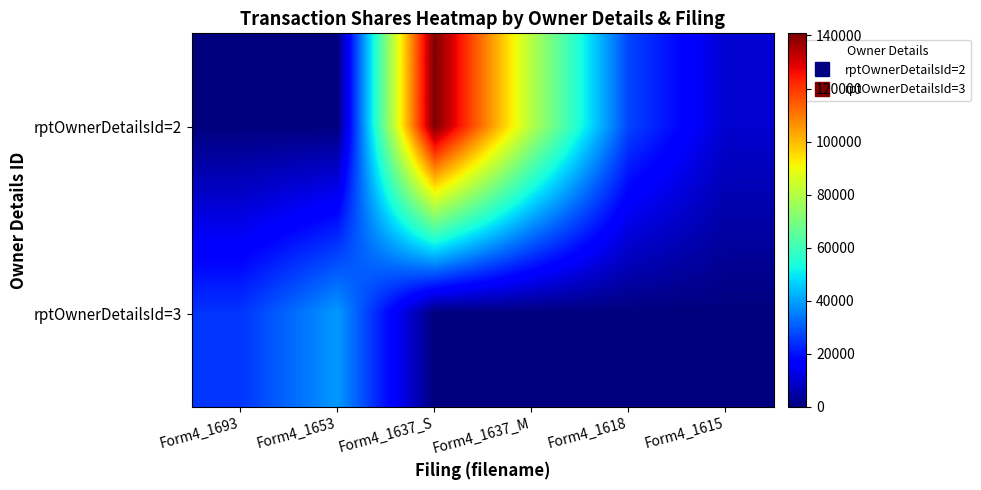

At how many categories does at least one series exceed 19008?

5